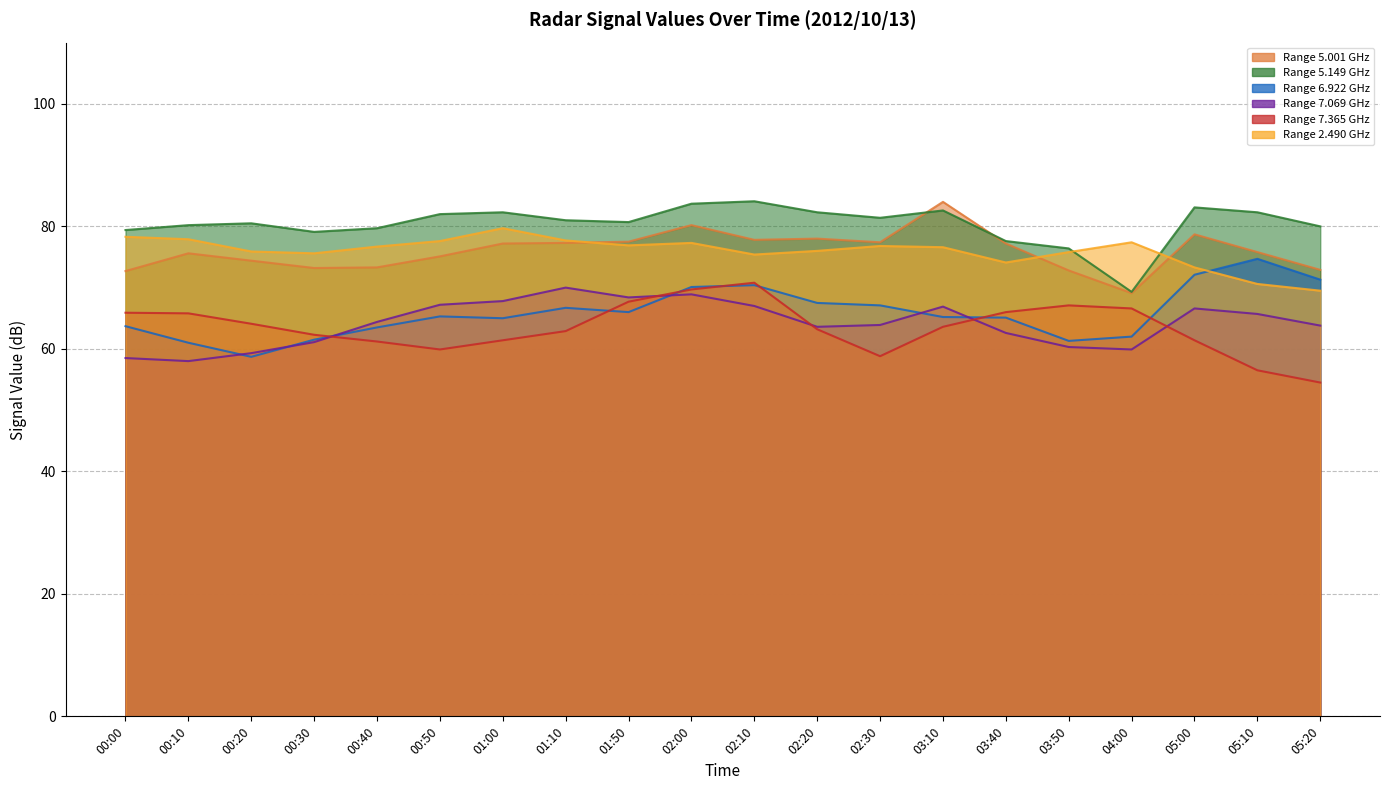

Reading left to right, list all the values displayed in this chart.

5.001: 72.7	75.6	74.4	73.2	73.3	75.1	77.2	77.3	77.5	80.2	77.8	78.0	77.4	84.0	77.2	72.8	69.1	78.7	75.8	72.9
5.149: 79.4	80.2	80.5	79.1	79.7	82.0	82.3	81.0	80.7	83.7	84.1	82.3	81.4	82.6	77.6	76.4	69.3	83.1	82.3	80.0
6.922: 63.7	61.0	58.7	61.5	63.5	65.3	65.0	66.7	66.0	70.1	70.4	67.5	67.1	65.2	65.1	61.3	62.0	72.1	74.7	71.3
7.069: 58.5	58.0	59.3	61.1	64.4	67.2	67.8	70.0	68.4	68.9	67.0	63.6	63.9	66.9	62.6	60.3	59.9	66.6	65.7	63.8
7.365: 65.9	65.8	64.1	62.3	61.2	59.9	61.4	62.9	67.7	69.7	70.8	63.2	58.8	63.6	66.0	67.1	66.6	61.4	56.5	54.5
2.490: 78.3	77.9	75.9	75.6	76.7	77.6	79.7	77.7	76.9	77.3	75.4	76.0	76.8	76.6	74.1	75.8	77.4	73.3	70.6	69.5